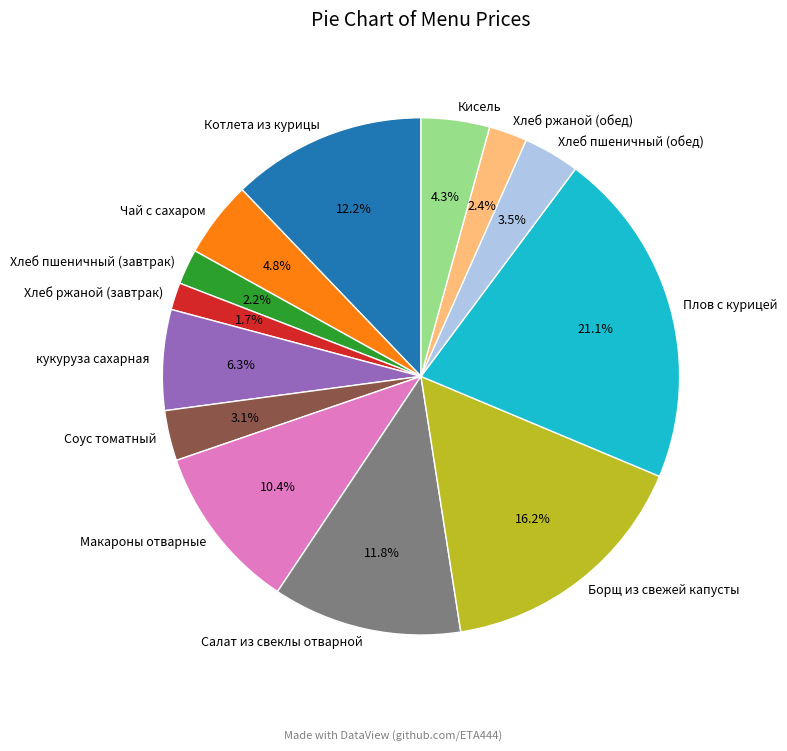

To the nearest percent, what is the average slice percentage?

8%